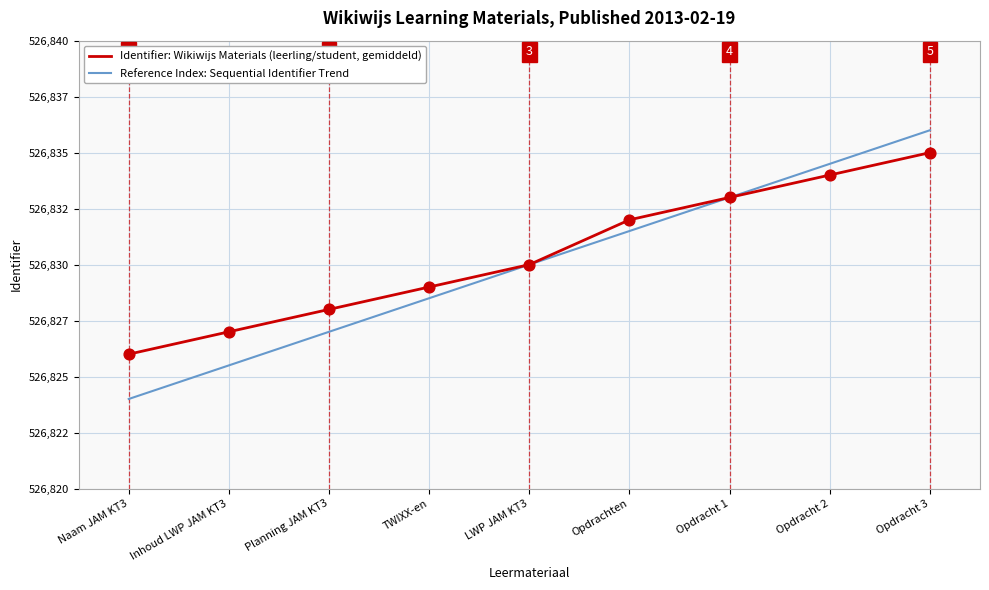

What are all the series names shown in the legend?

Identifier: Wikiwijs Materials (leerling/student, gemiddeld), Reference Index: Sequential Identifier Trend